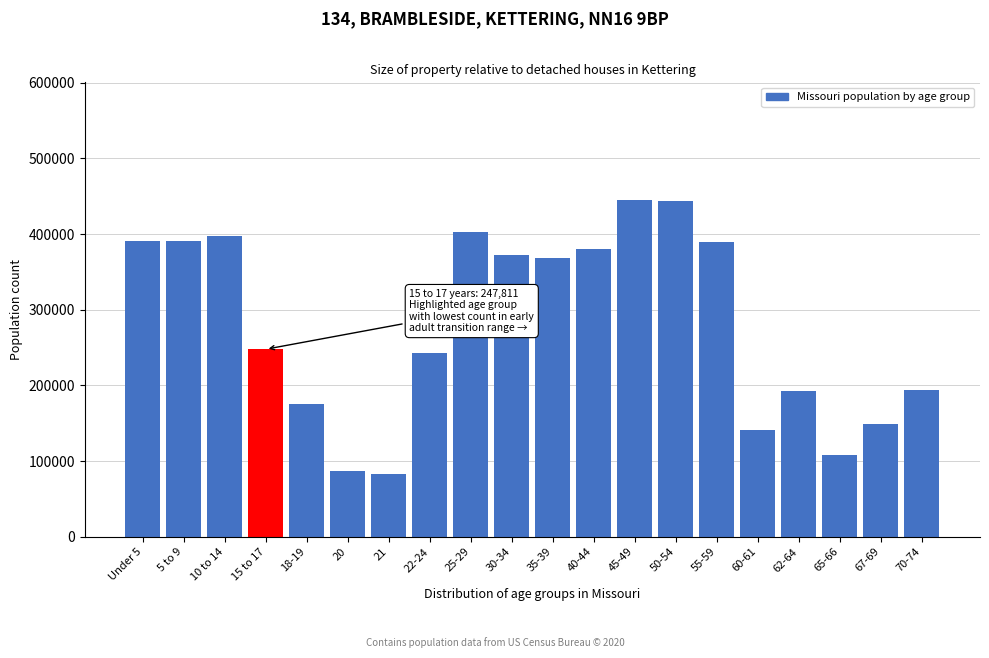

What is the ratio of the value at 62-64 to the value at 65-66?

1.8